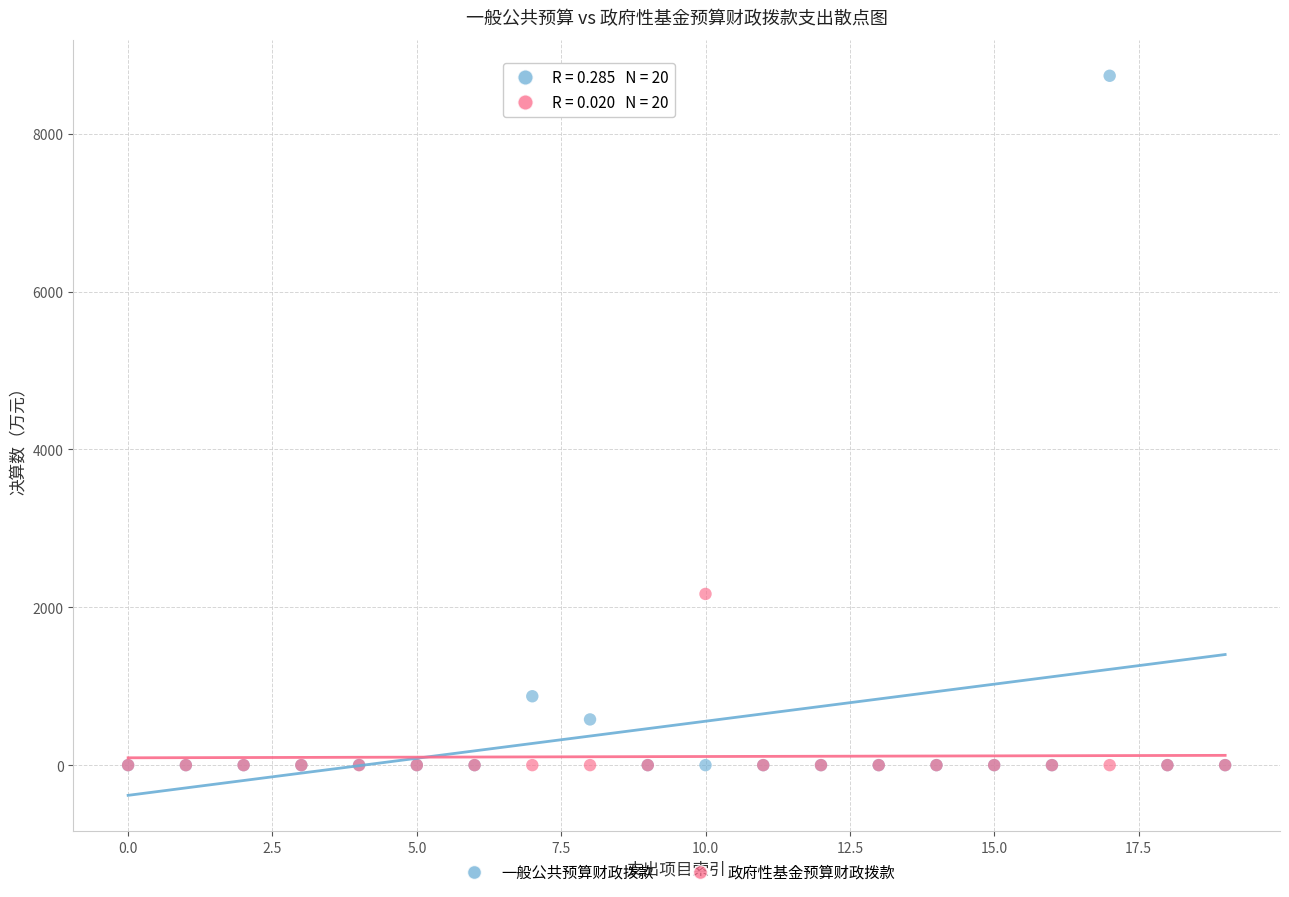

Which series has the largest Y range (max minus min)?

一般公共预算财政拨款